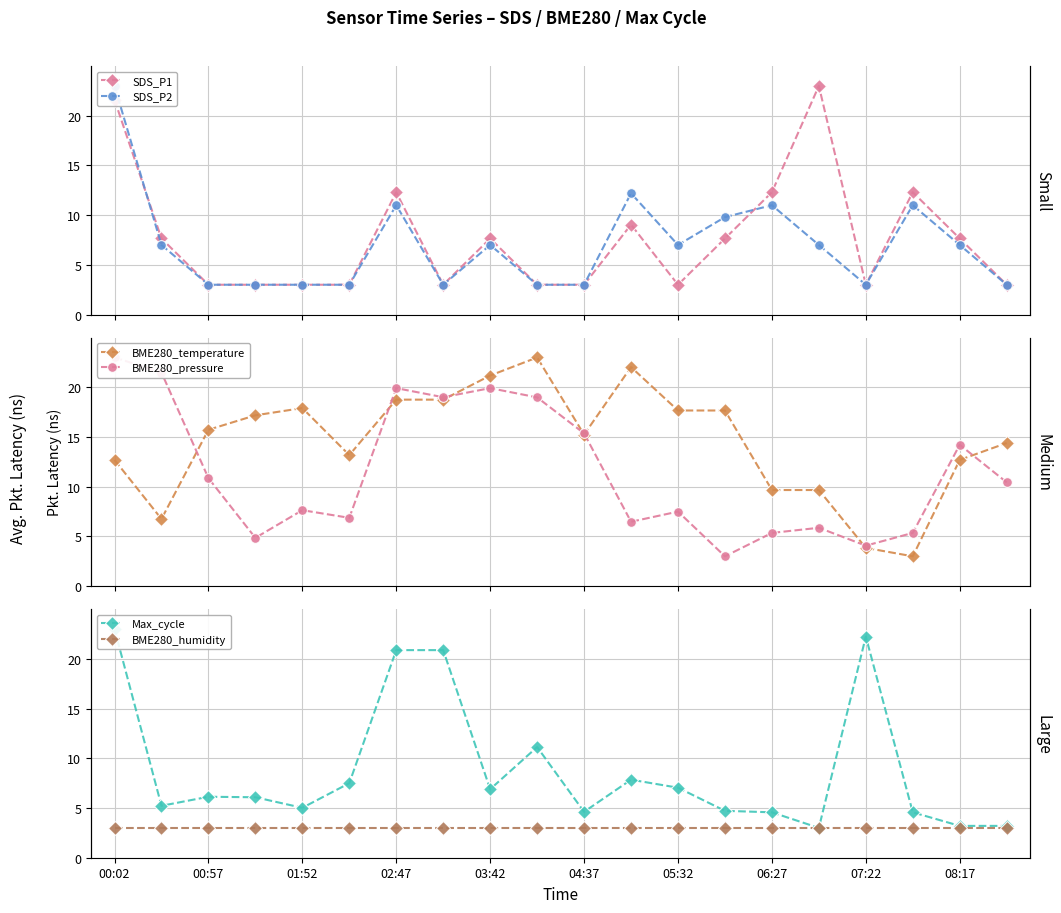

After their last crossing, which series has the higher values: SDS_P2 or SDS_P1?

SDS_P1